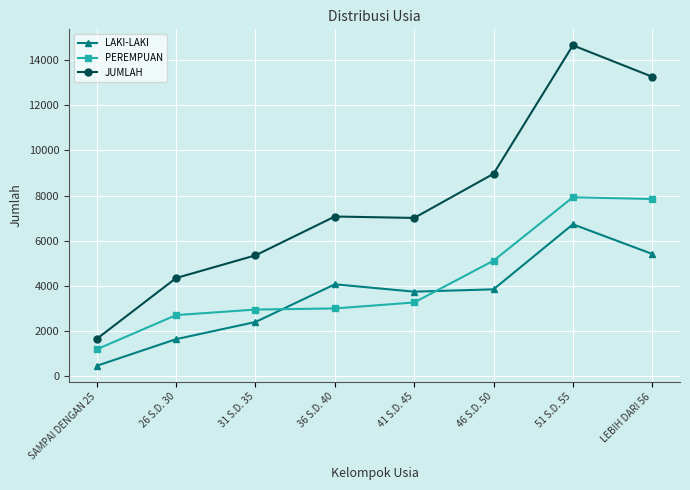

What is the sum of all LAKI-LAKI values?

28311